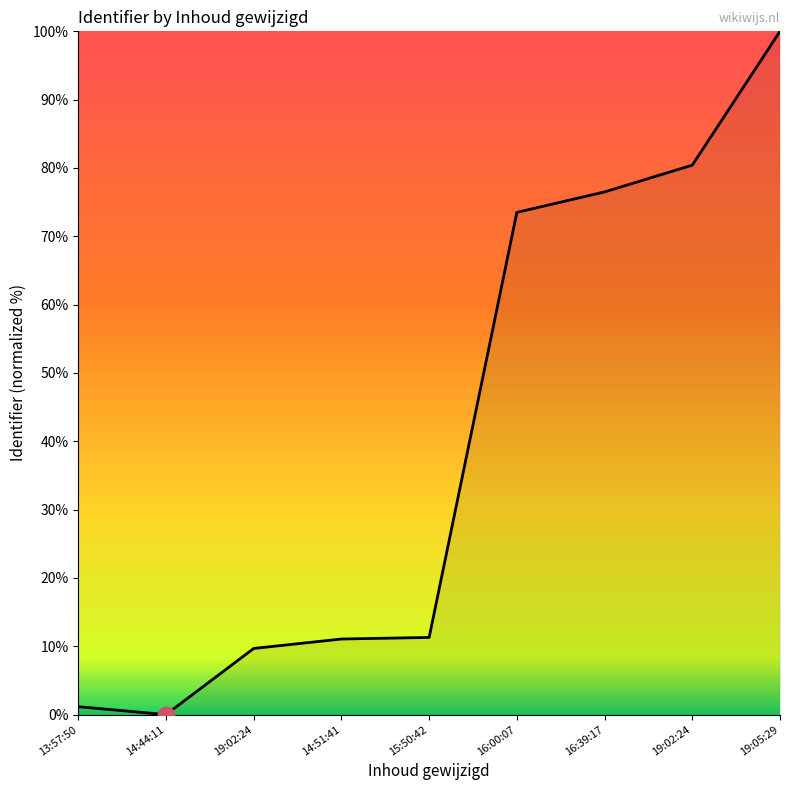

Where is the data nearest to the value 50?

16:00:07